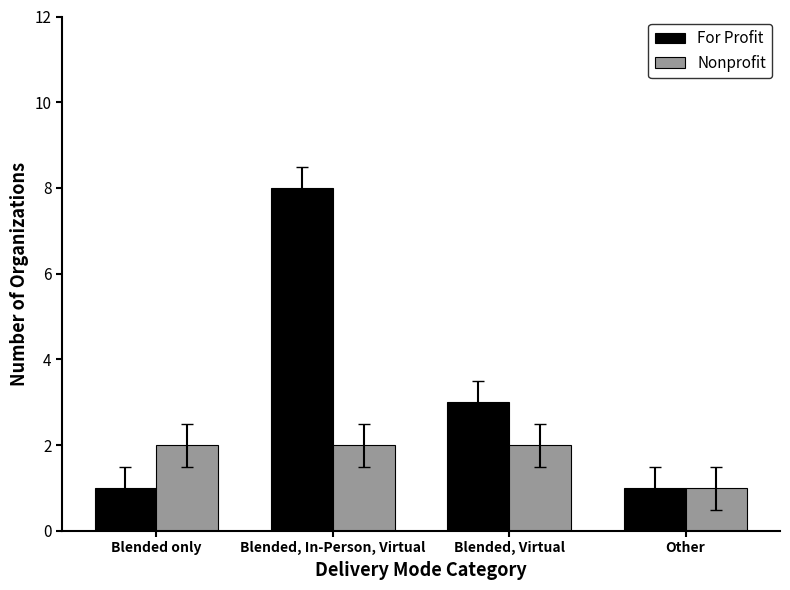

Reading left to right, list all the values displayed in this chart.

For Profit: Blended only=1	Blended, In-Person, Virtual=8	Blended, Virtual=3	Other=1
Nonprofit: Blended only=2	Blended, In-Person, Virtual=2	Blended, Virtual=2	Other=1